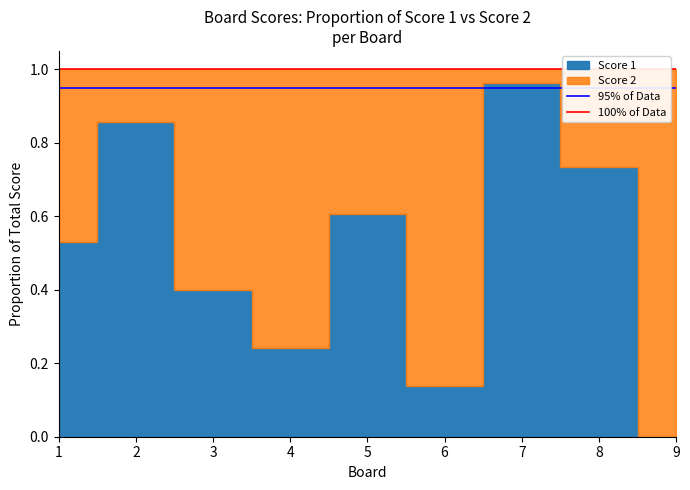

Which series has the largest total across all categories?

100% of Data